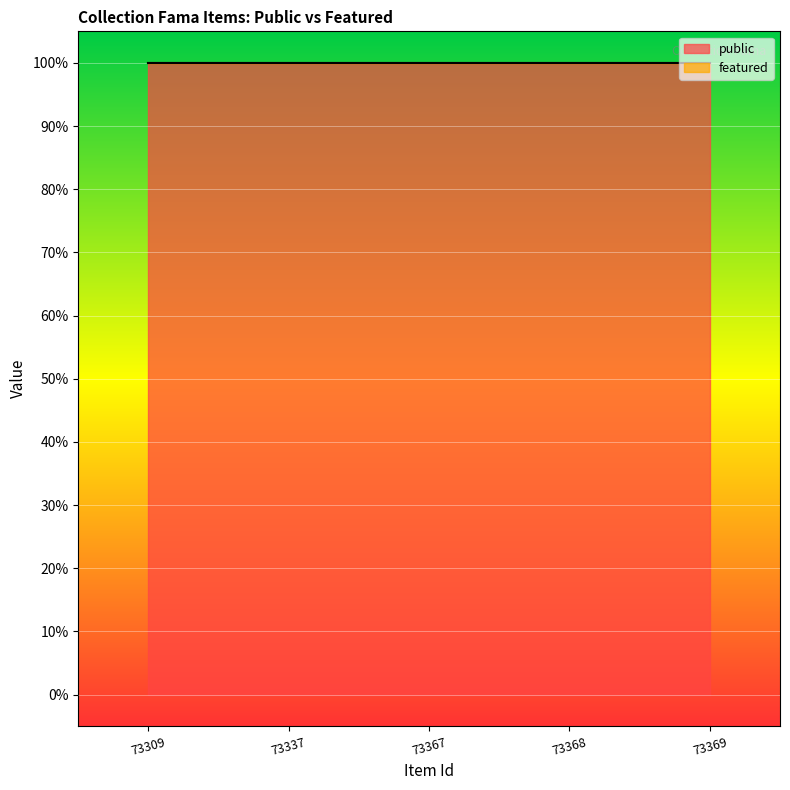

What is the approximate value of public at 73309?

1